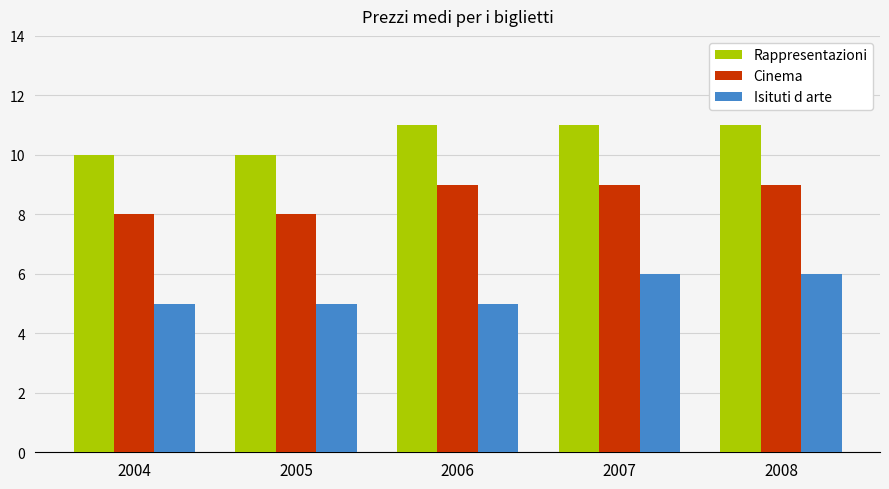

At 2004, list the series in order from smallest to largest.

Isituti d arte, Cinema, Rappresentazioni